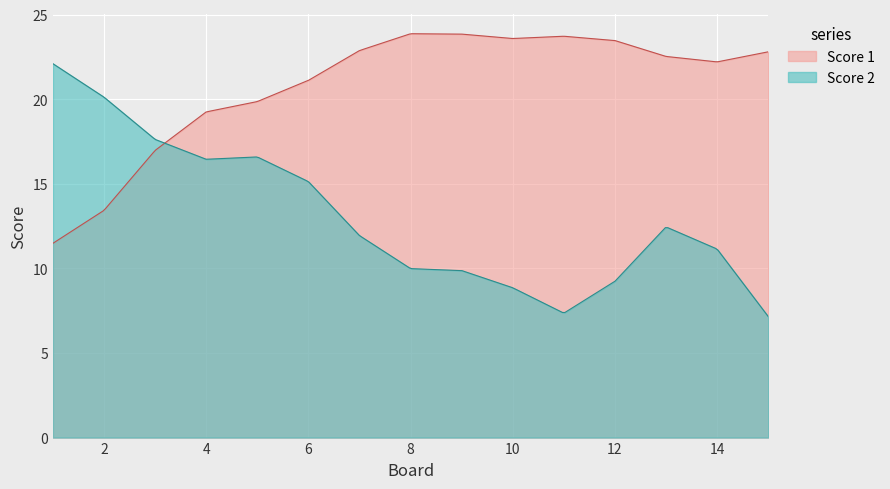

Which series has the largest range (max minus min)?

Score 2